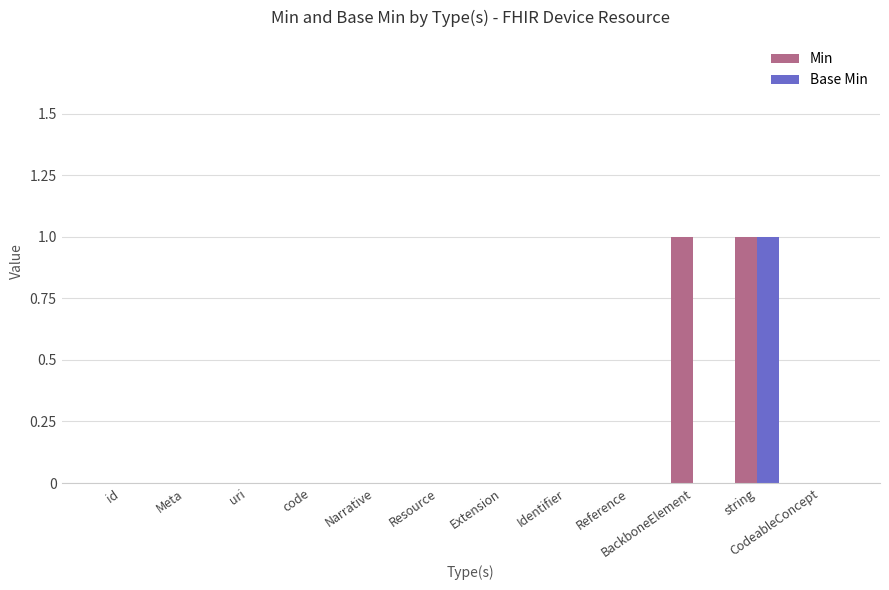

Reading left to right, transcribe all the data shown in this chart.

Min: id=0	Meta=0	uri=0	code=0	Narrative=0	Resource=0	Extension=0	Identifier=0	Reference=0	BackboneElement=1	string=1	CodeableConcept=0
Base Min: id=0	Meta=0	uri=0	code=0	Narrative=0	Resource=0	Extension=0	Identifier=0	Reference=0	BackboneElement=0	string=1	CodeableConcept=0